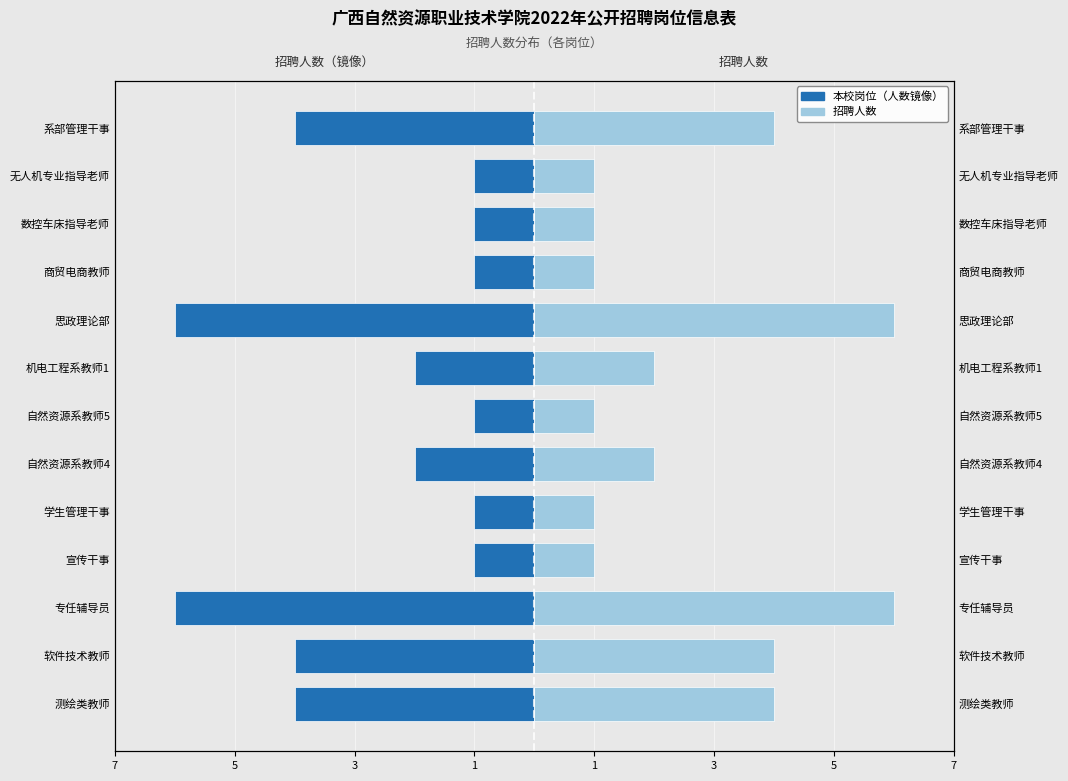

What is the highest value of the 本校岗位 series?

-1